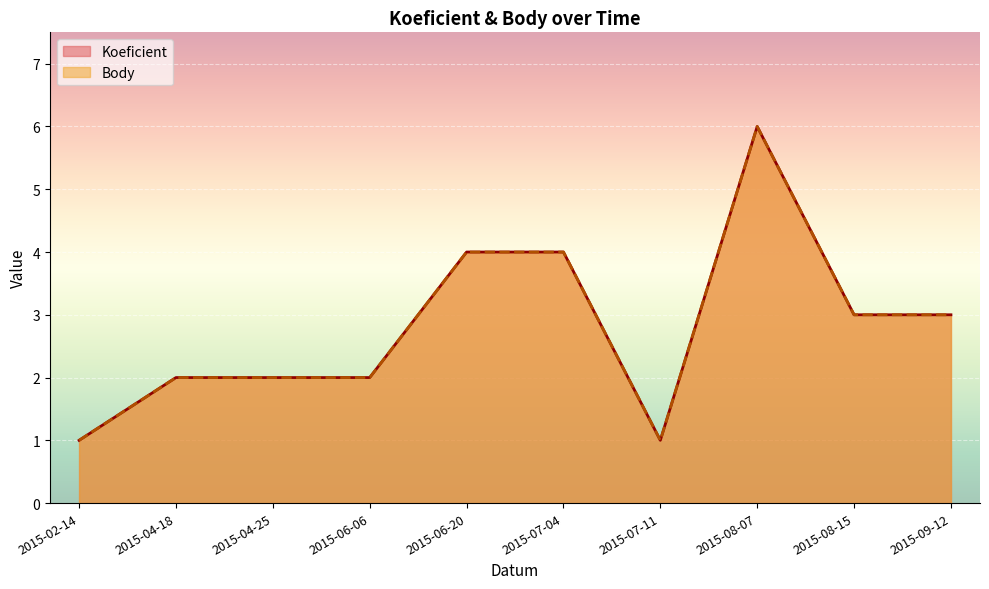

At which label does Koeficient first exceed 3?

2015-06-20